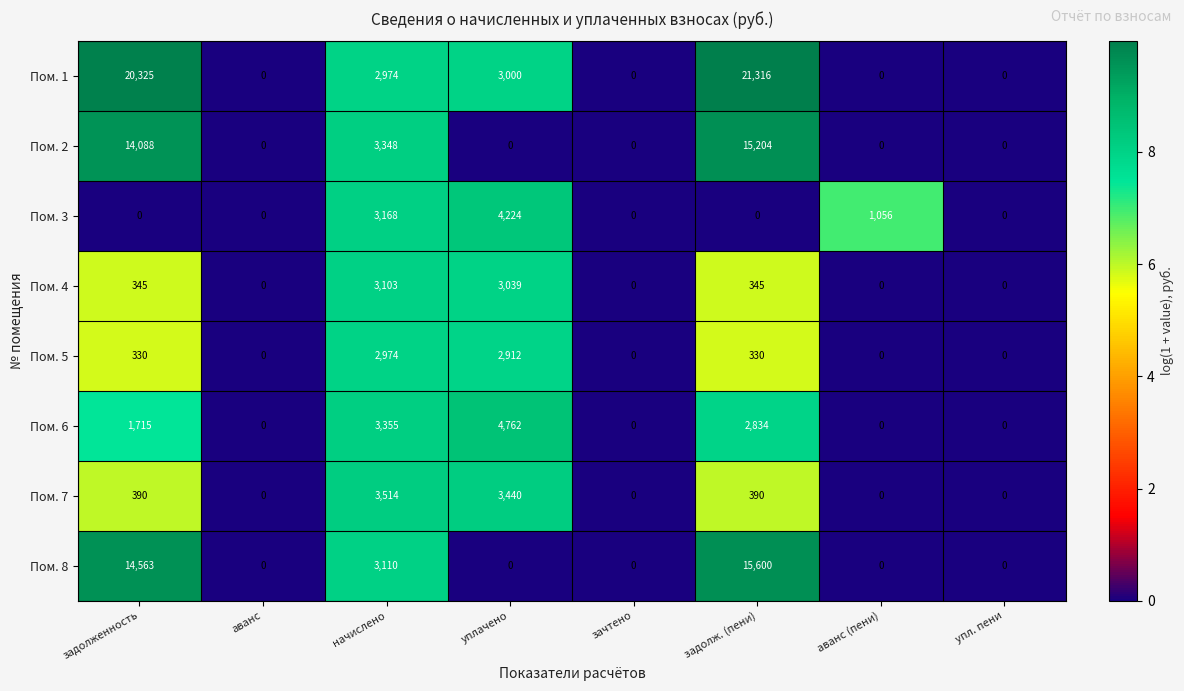

At задолж. (пени), list the series in order from smallest to largest.

Пом. 3, Пом. 5, Пом. 4, Пом. 7, Пом. 6, Пом. 2, Пом. 8, Пом. 1